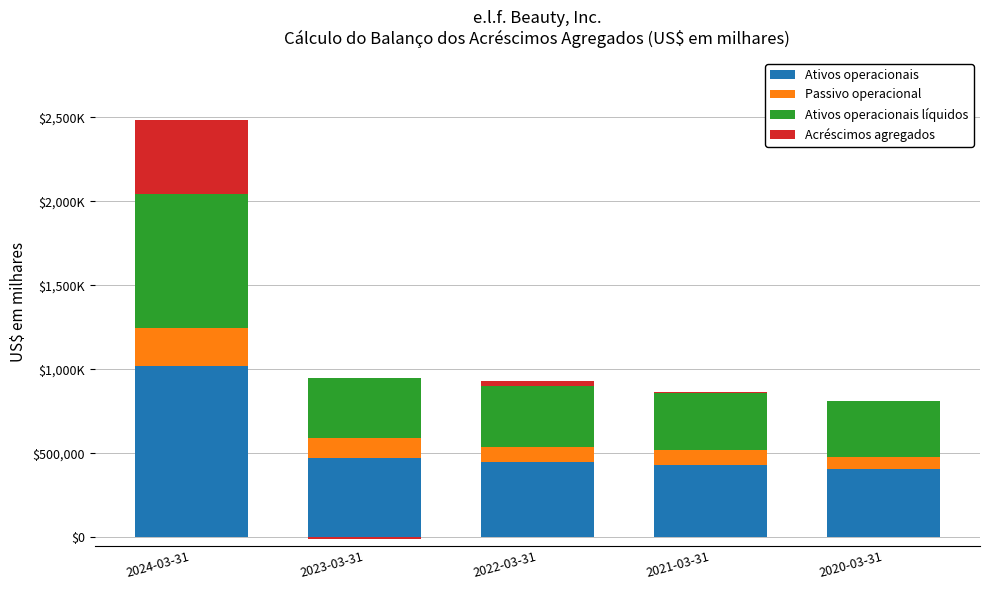

What is the label of the 1st bar from the left?

2024-03-31